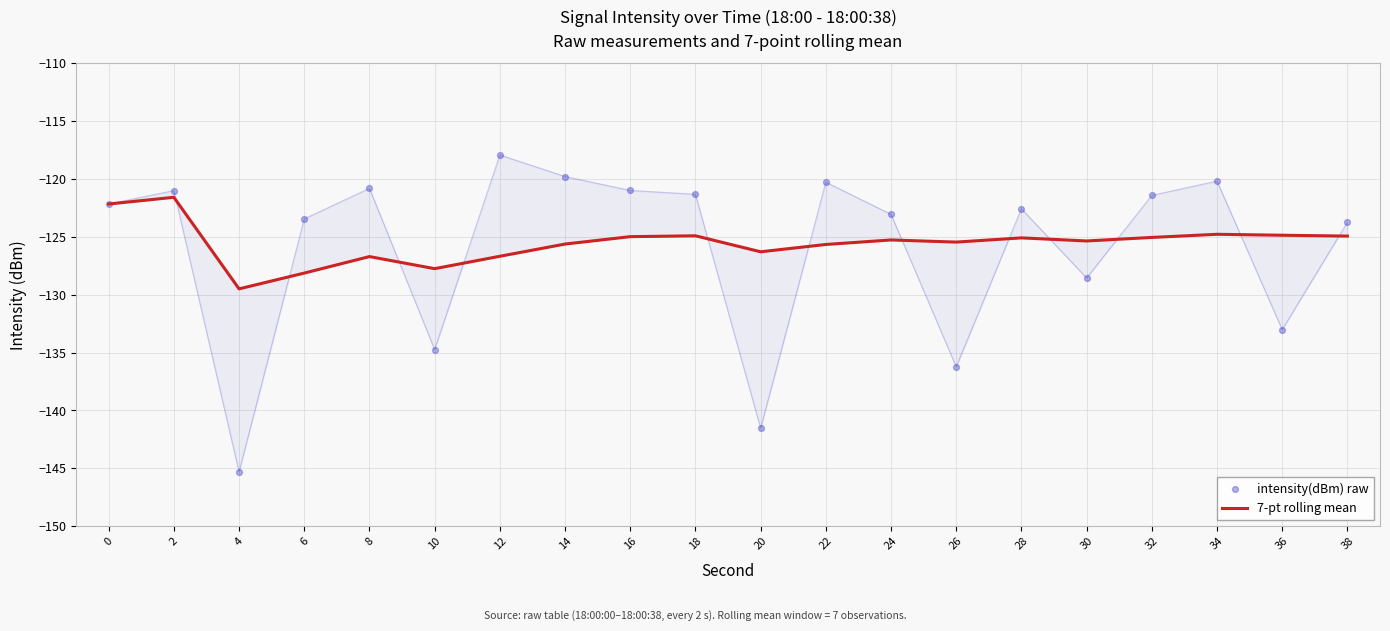

At how many categories does at least one series exceed -143?

20